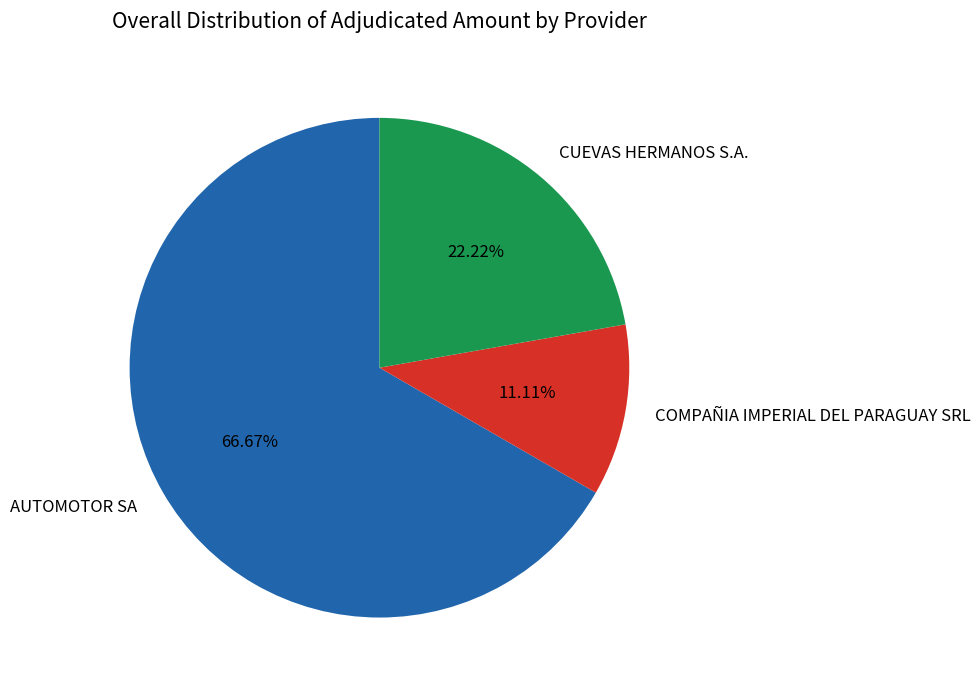

What is the ratio of the value at CUEVAS HERMANOS S.A. to the value at AUTOMOTOR SA?

0.3